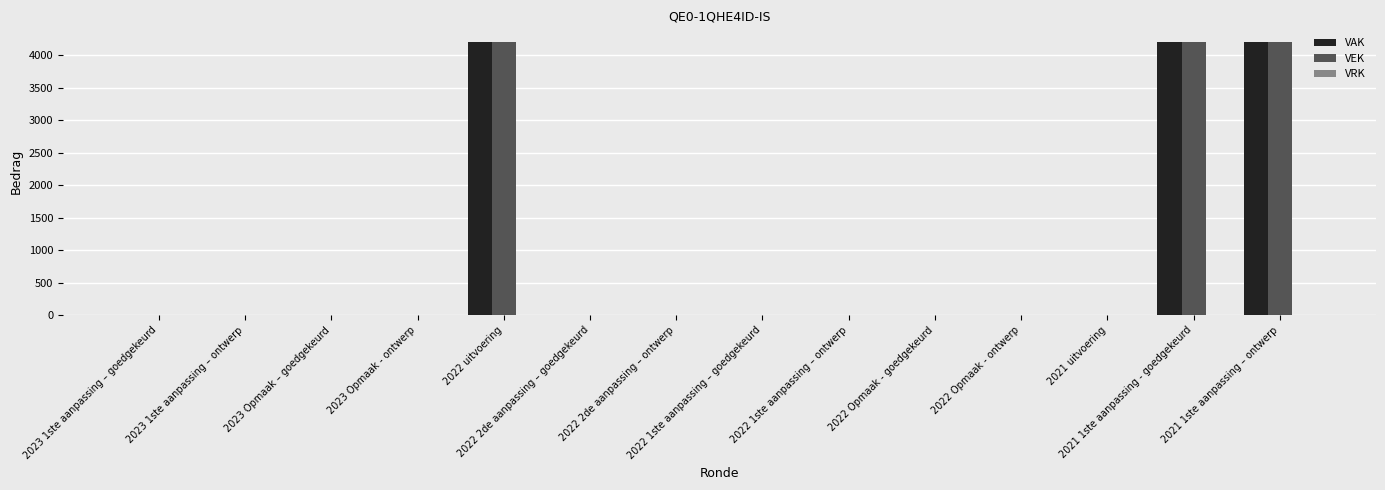

What is the greatest value displayed?

4200